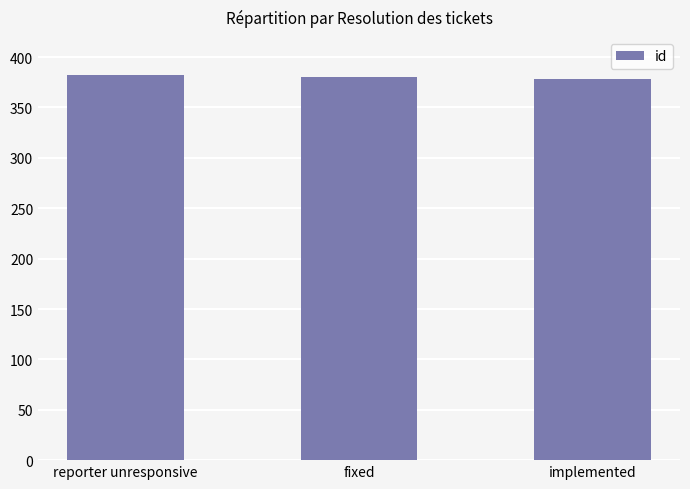

What is the minimum value shown in the chart?

378